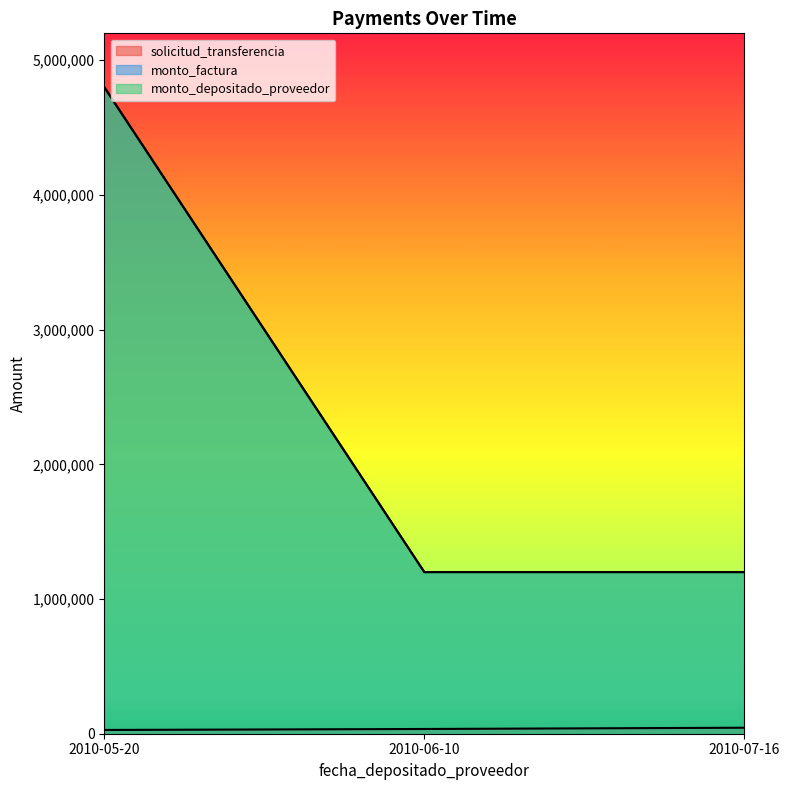

How many values in the monto_factura series exceed 1200000?

1